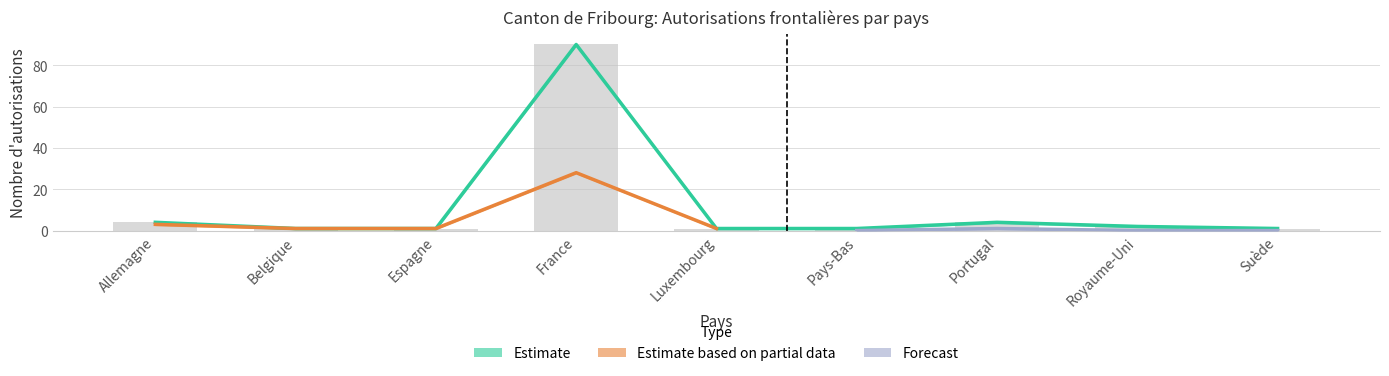

Are the bars horizontal?

No